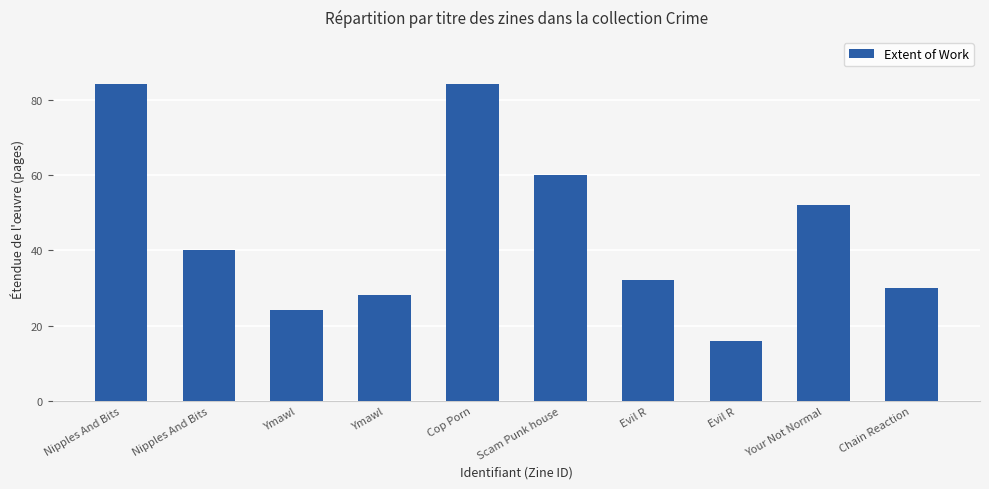

What is the minimum value shown in the chart?

16